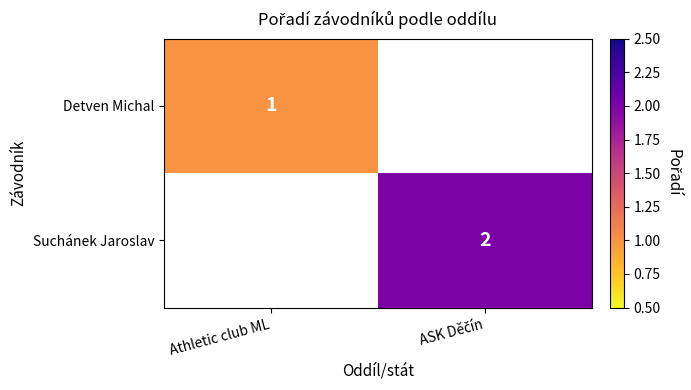

At which label is Detven Michal closest to 1?

Athletic club ML